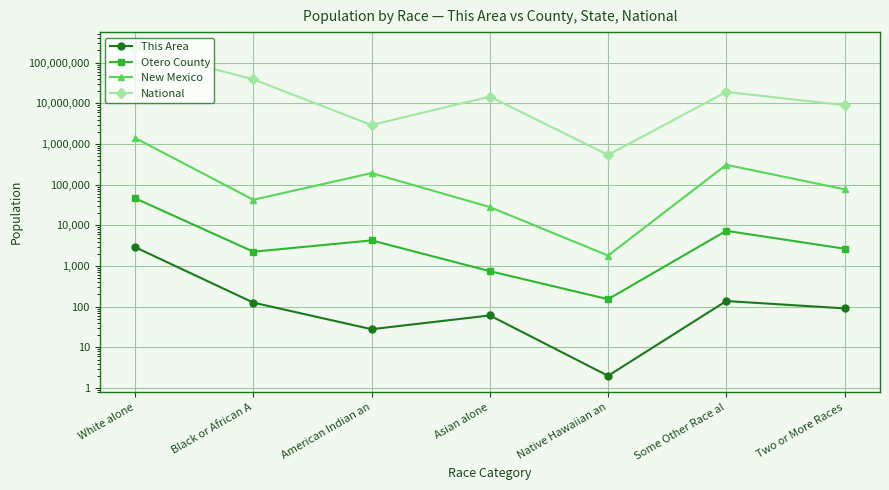

At which label is National closest to 112046639?

Black or African A